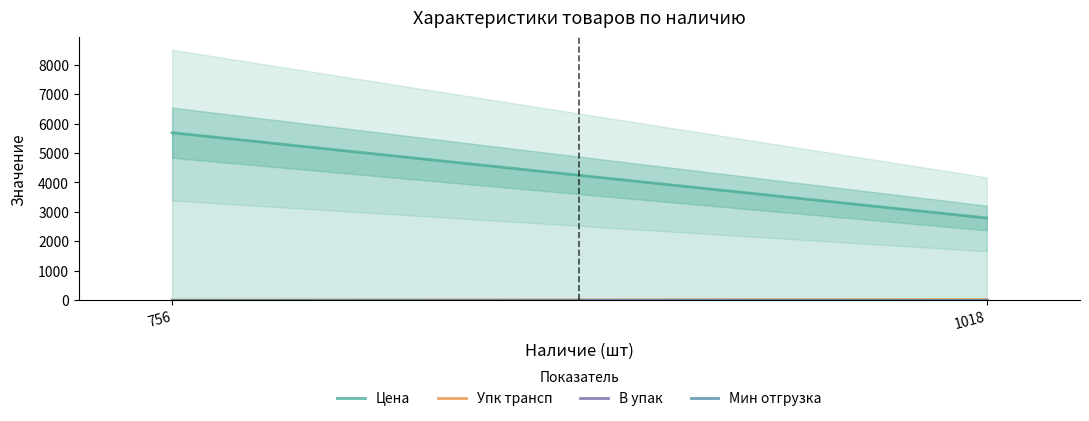

Reading left to right, list all the values displayed in this chart.

Цена: 756=5690.8	1018=2792.5
Упк трансп: 756=4.0	1018=20.0
В упак: 756=1.0	1018=1.0
Мин отгрузка: 756=1.0	1018=1.0